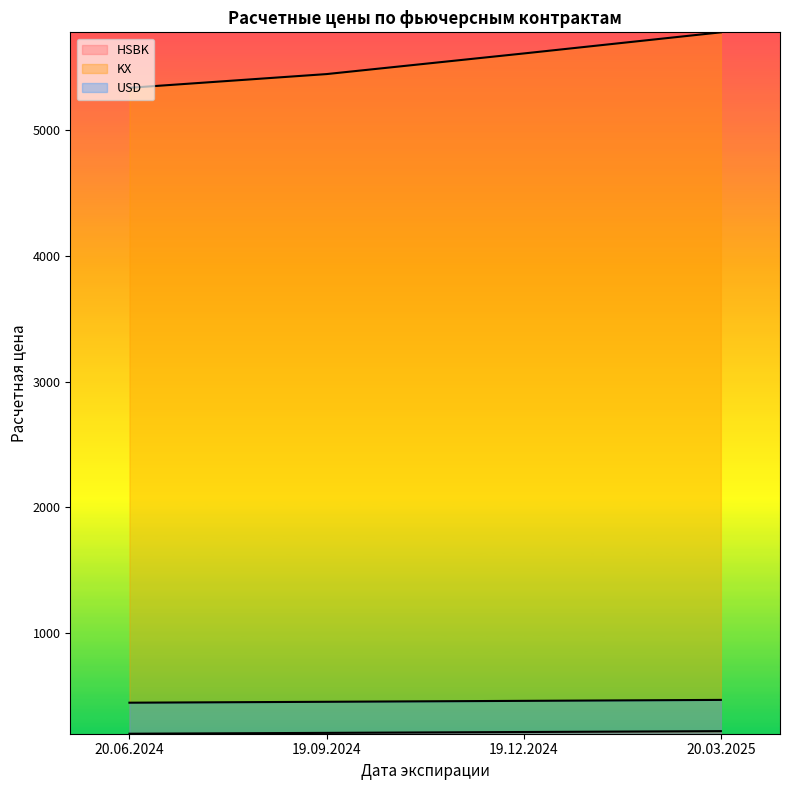

How many categories are shown in the chart?

4